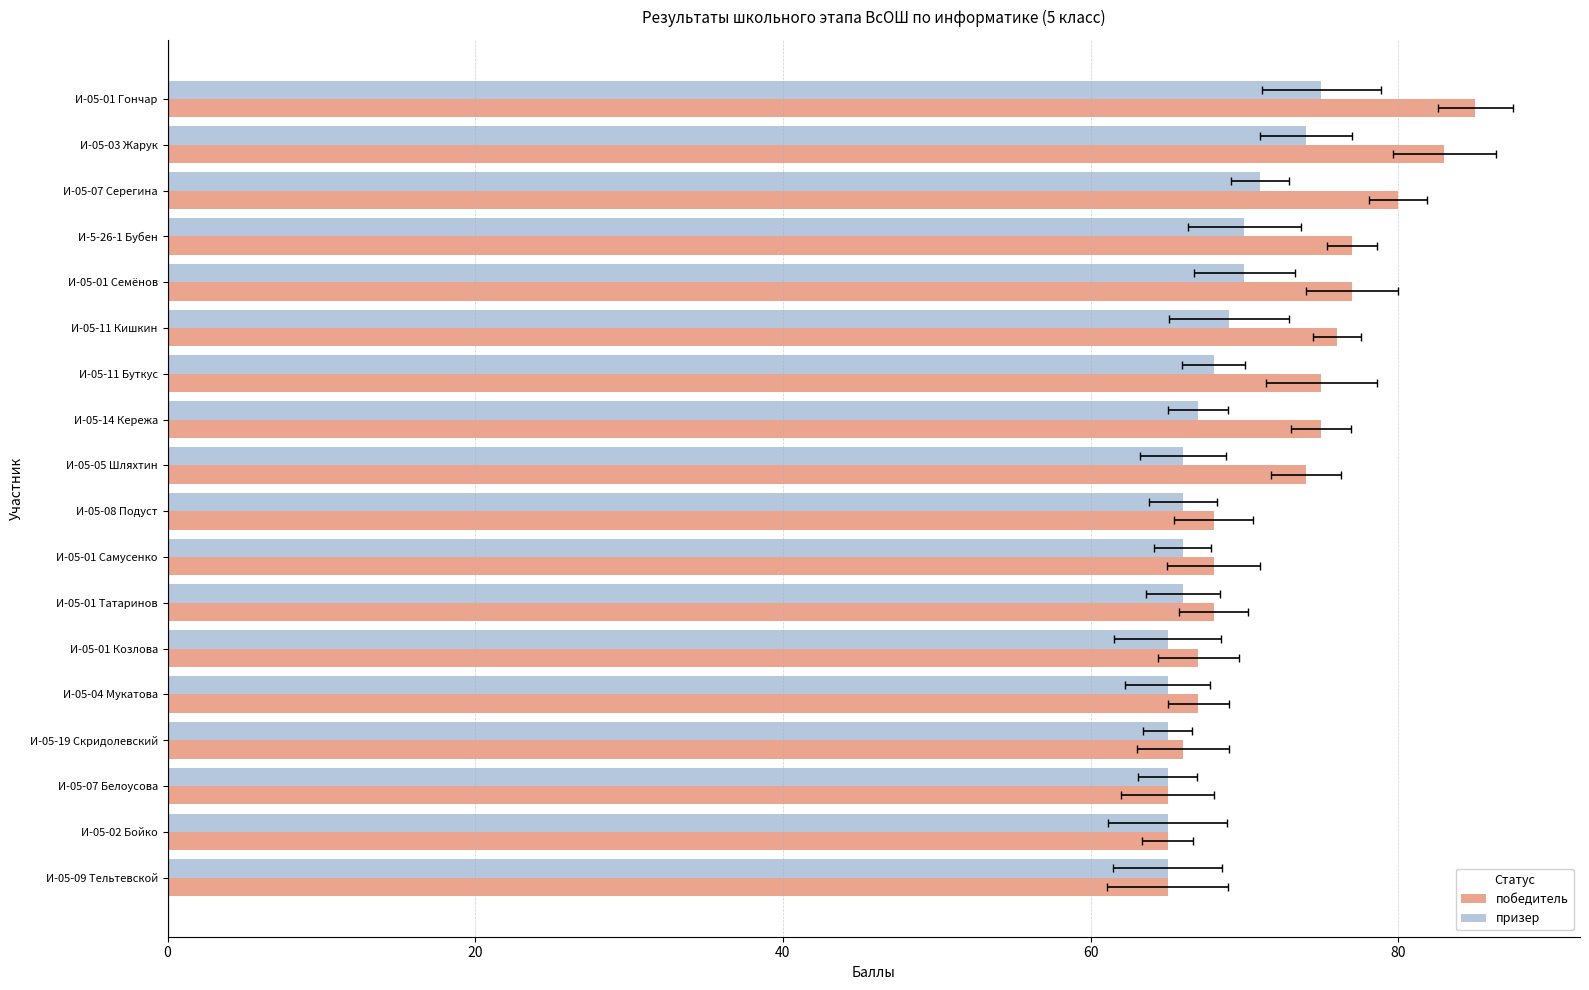

What is the maximum value for призер?

75